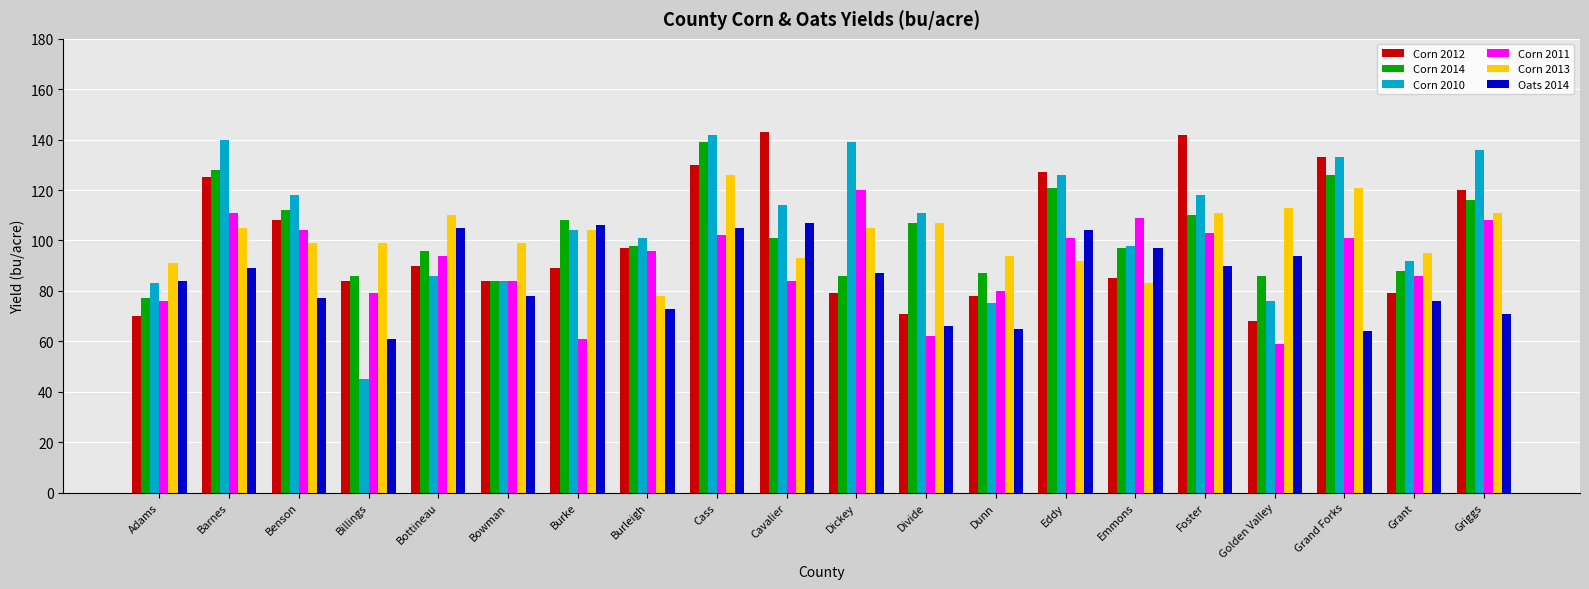

Which series changed the most between Billings and Grant?

Corn 2010